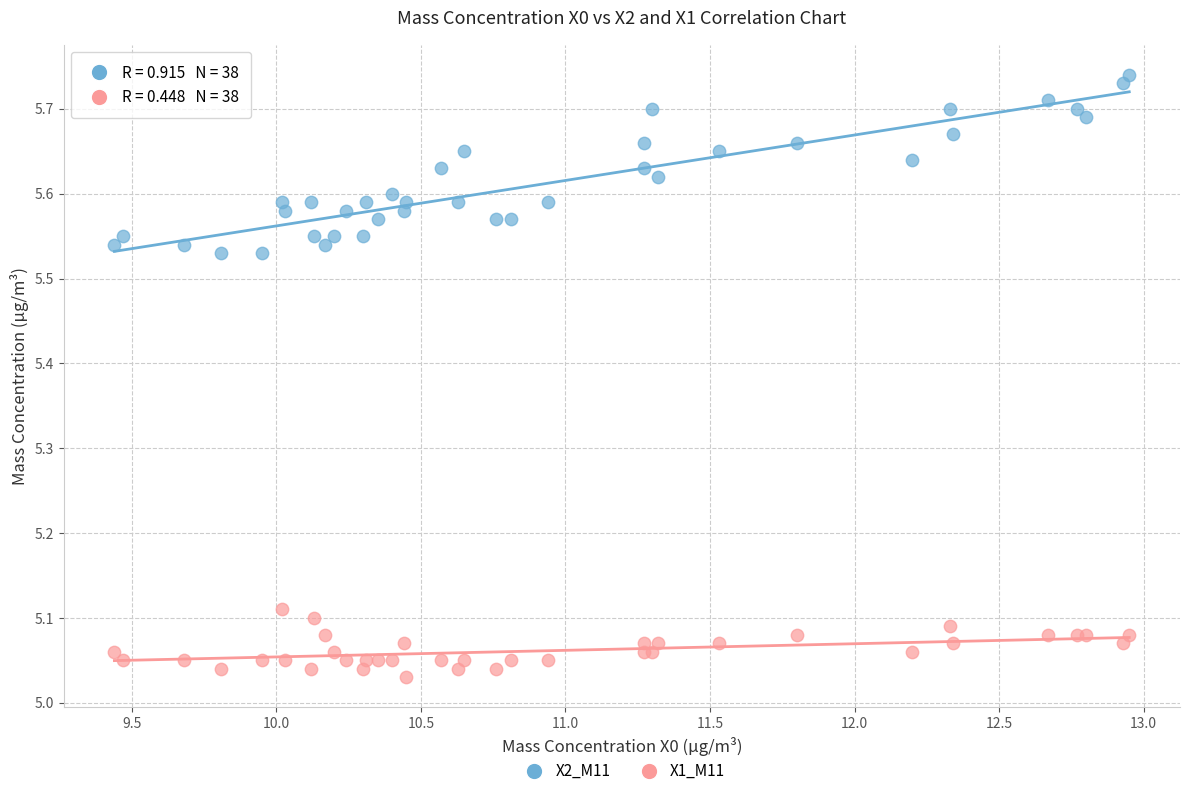

Which series has the widest spread of Y values?

X2_M11